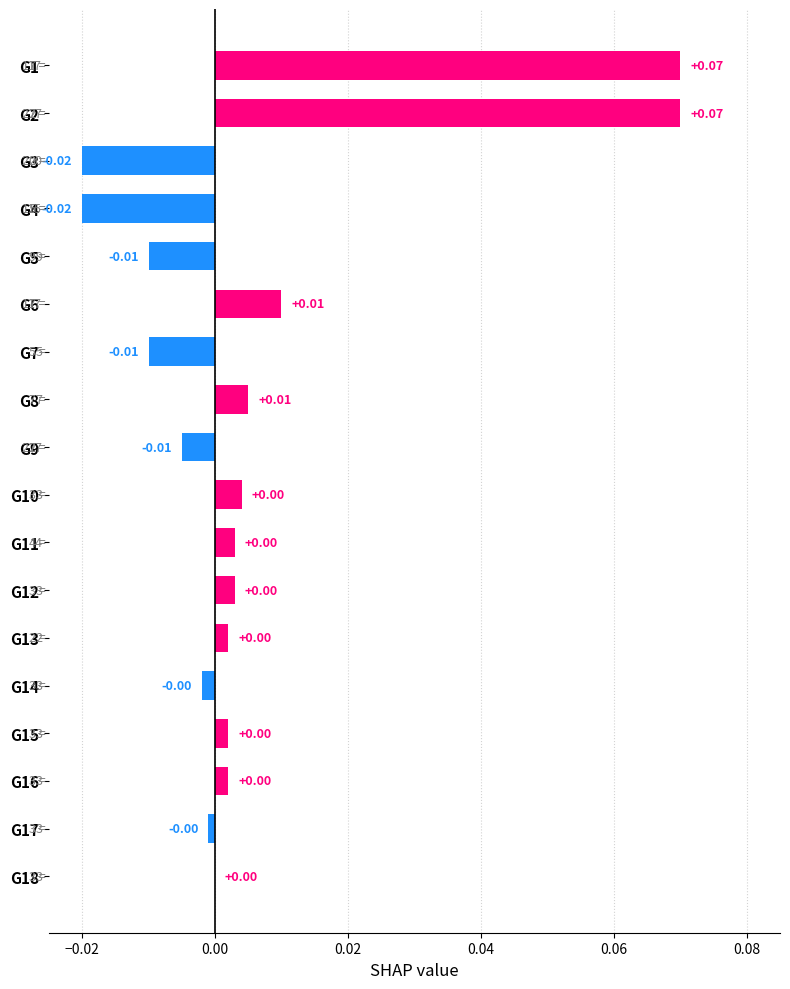

Count the number of data series in this chart.

1